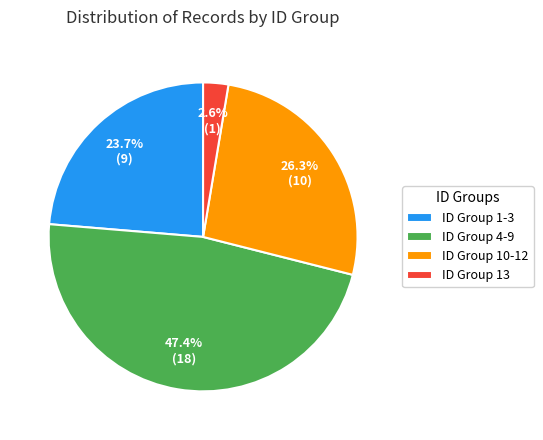

Is there a majority slice in this chart?

No